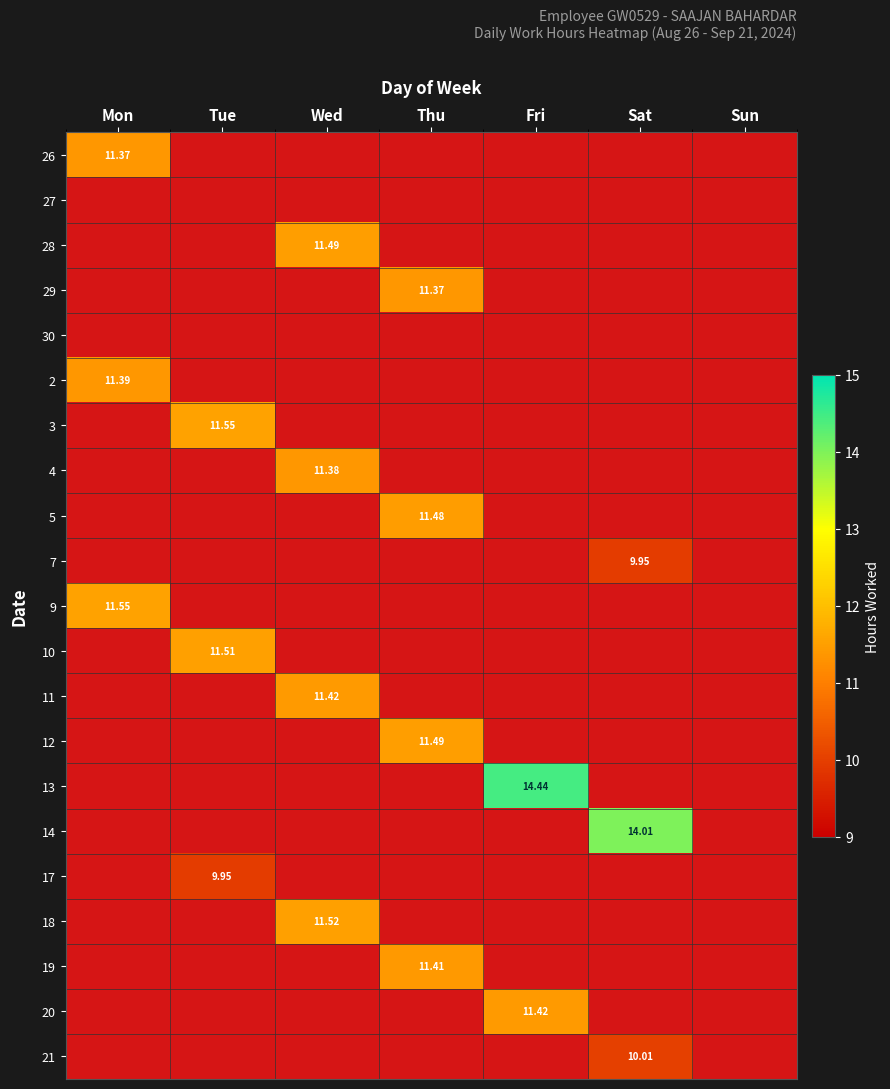

Is the value of 10 at Sat greater than the value of 13 at Fri?

No